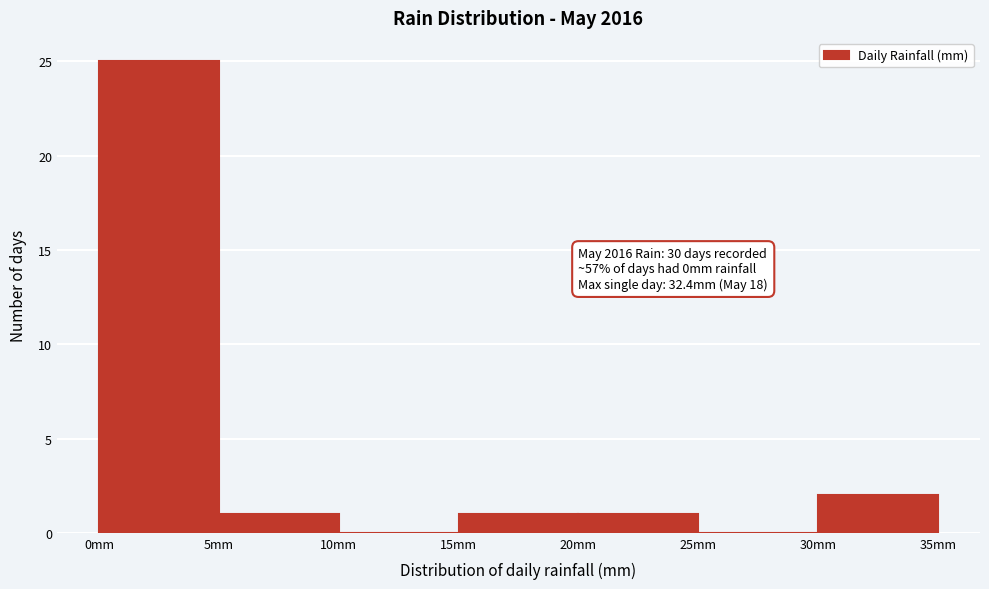

Which range on the x-axis has the tallest bar?

0 to 5